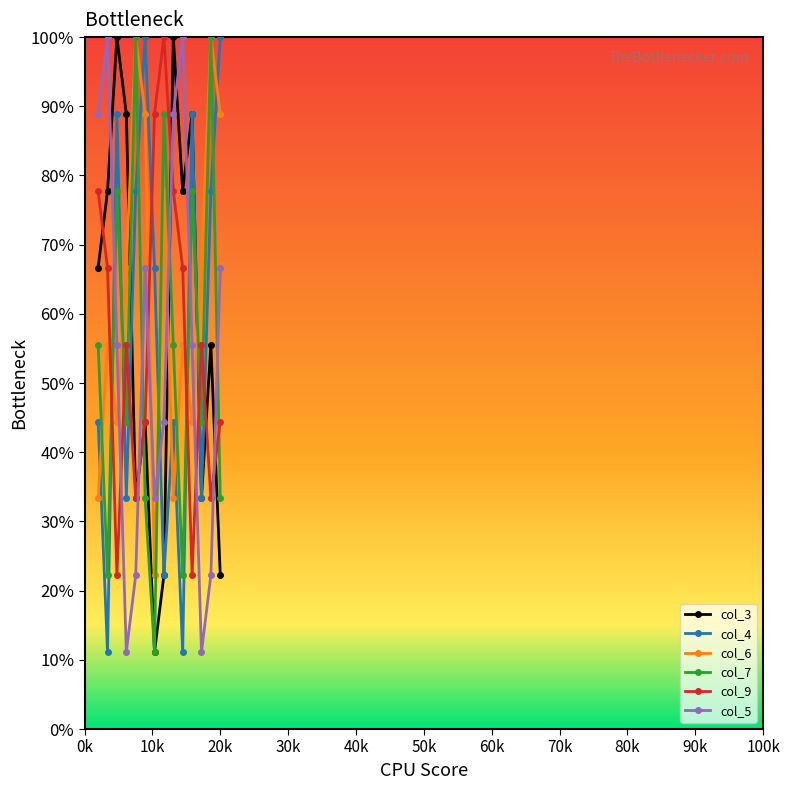

Which series ends up on top after the final intersection of col_3 and col_5?

col_5